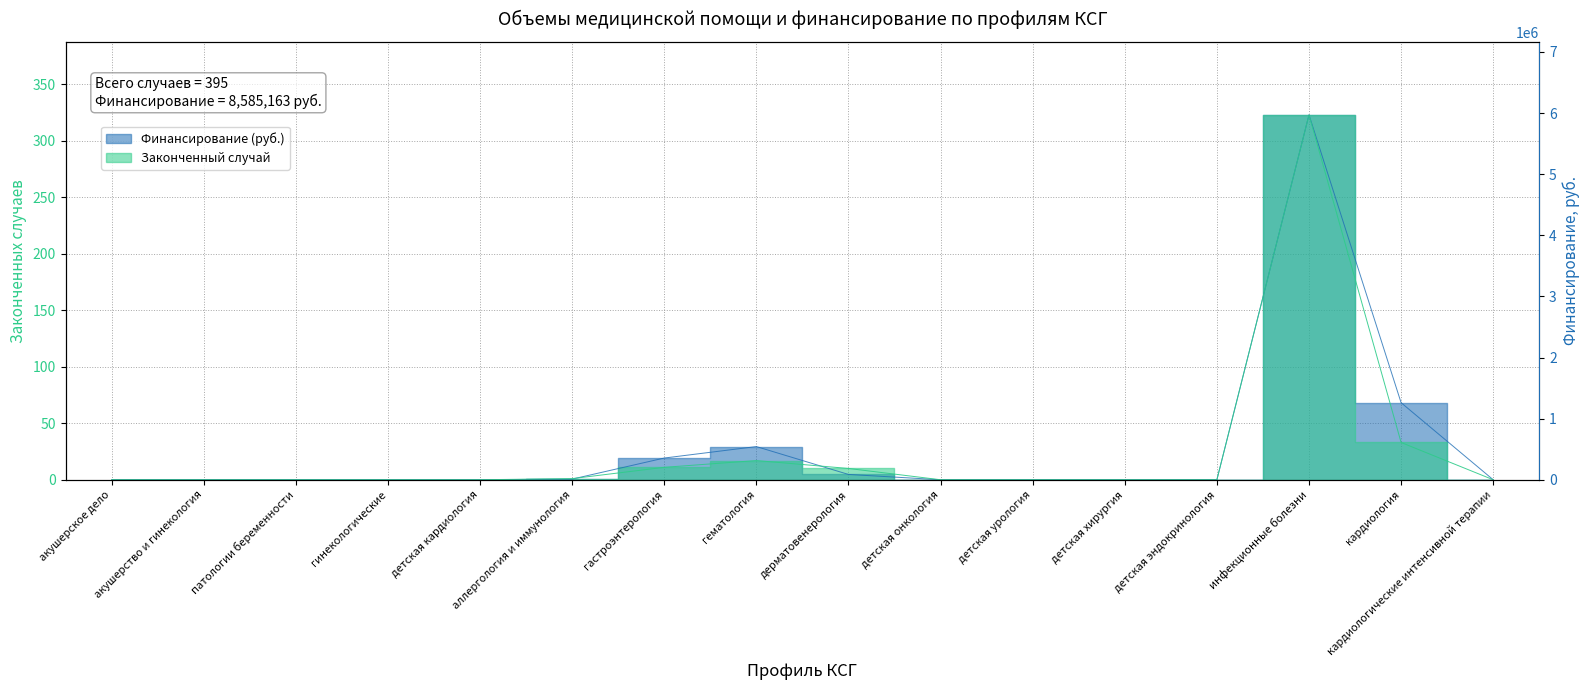

How many lines are shown in the chart?

2